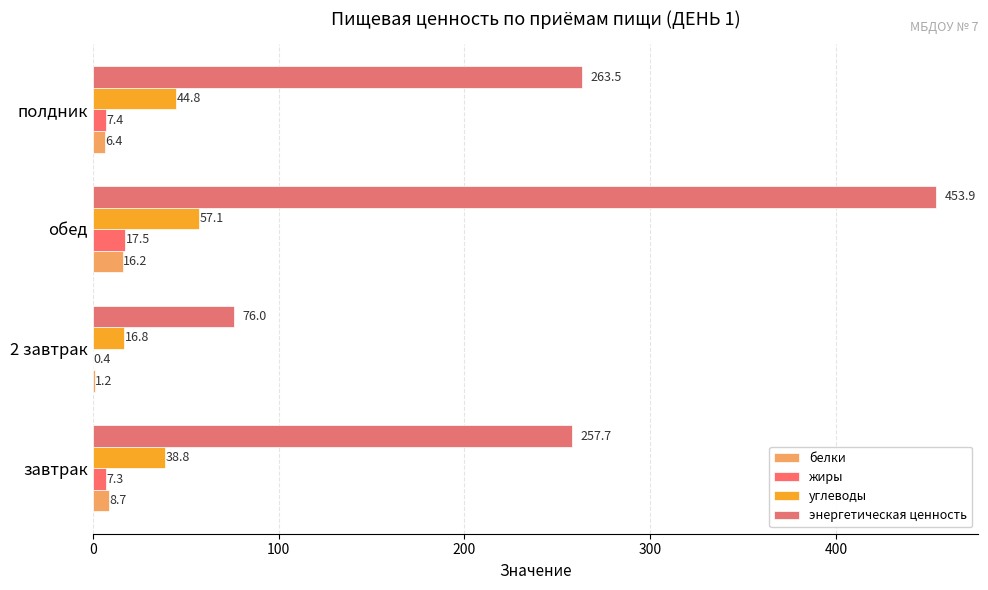

What is the smallest value displayed?

0.4